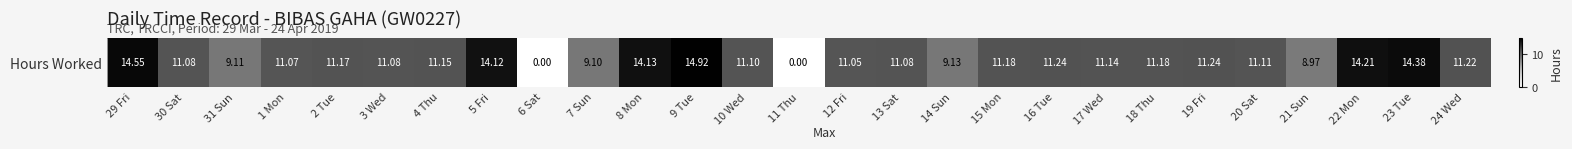

What is the difference between the maximum and minimum values?

14.9